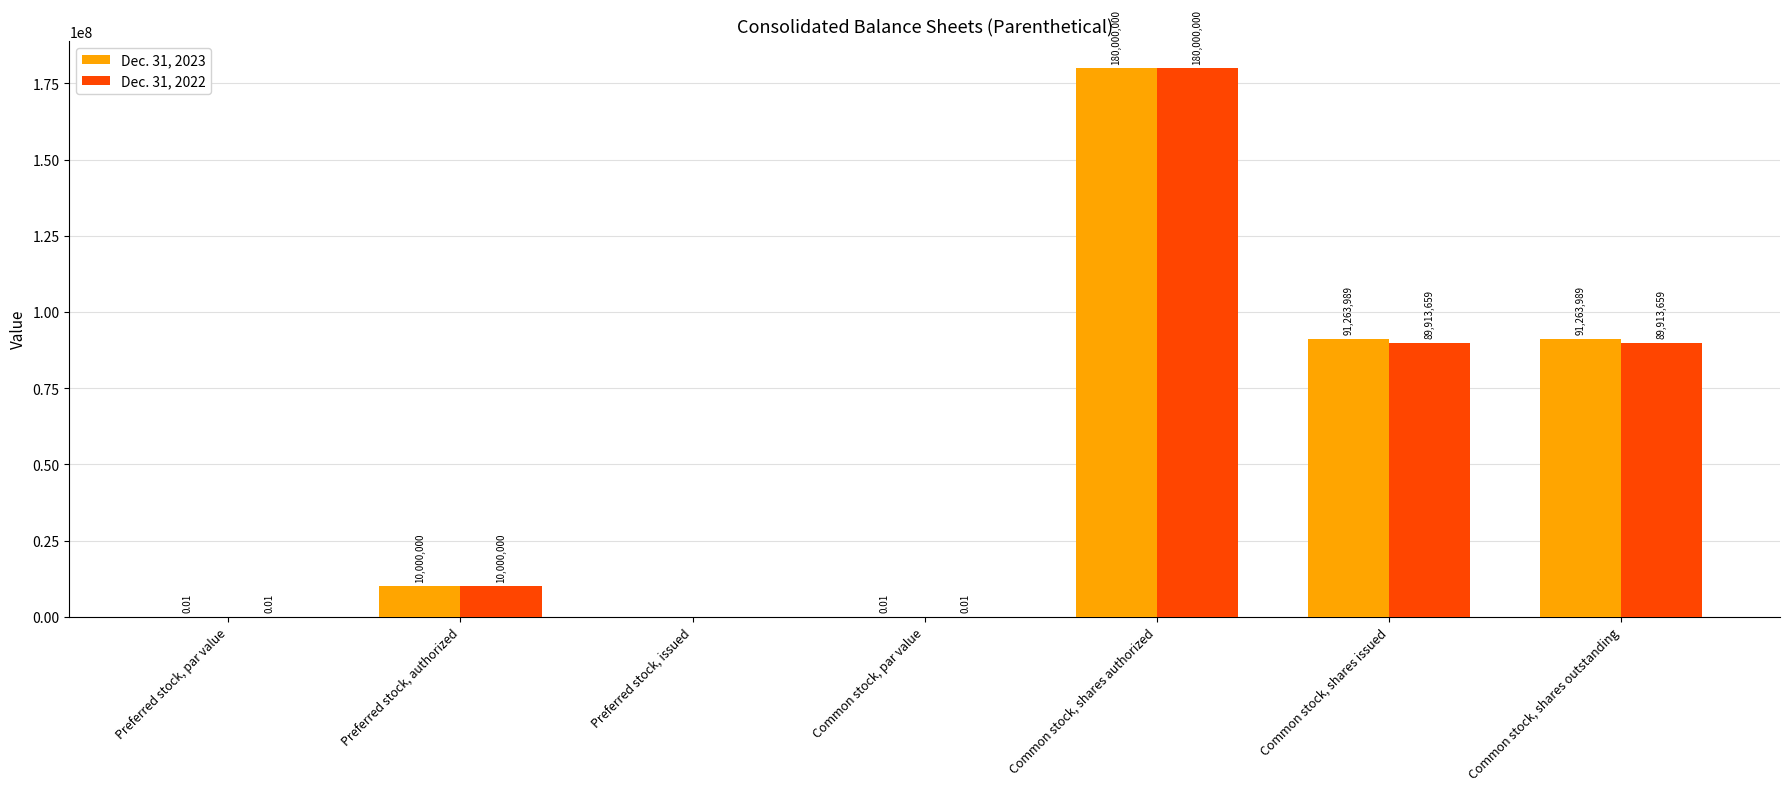

Is the value of Dec. 31, 2022 at Preferred stock, par value greater than the value of Dec. 31, 2023 at Common stock, shares authorized?

No